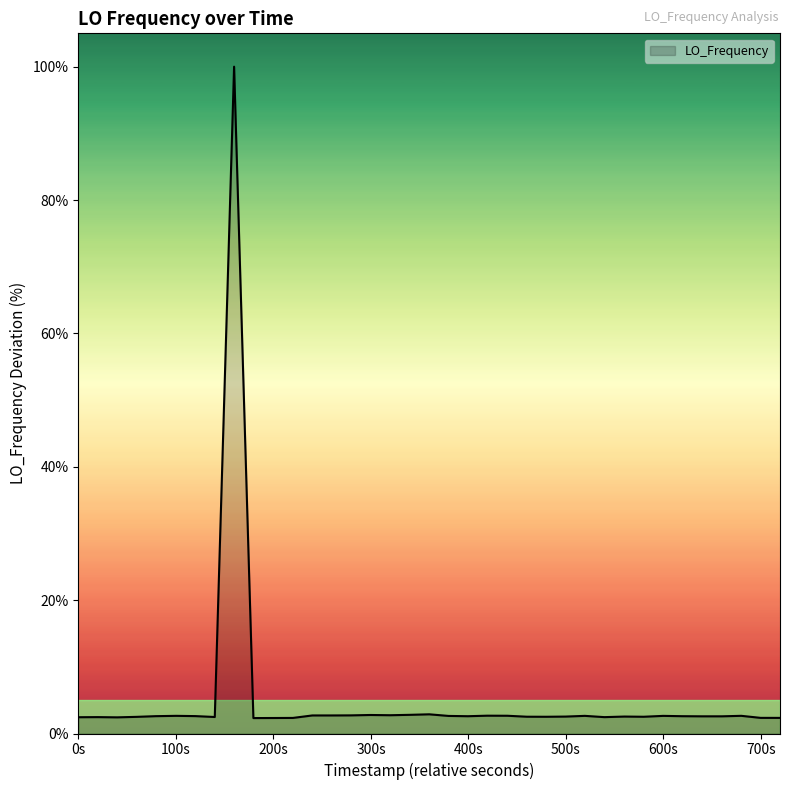

What is the minimum value shown in the chart?

2.3